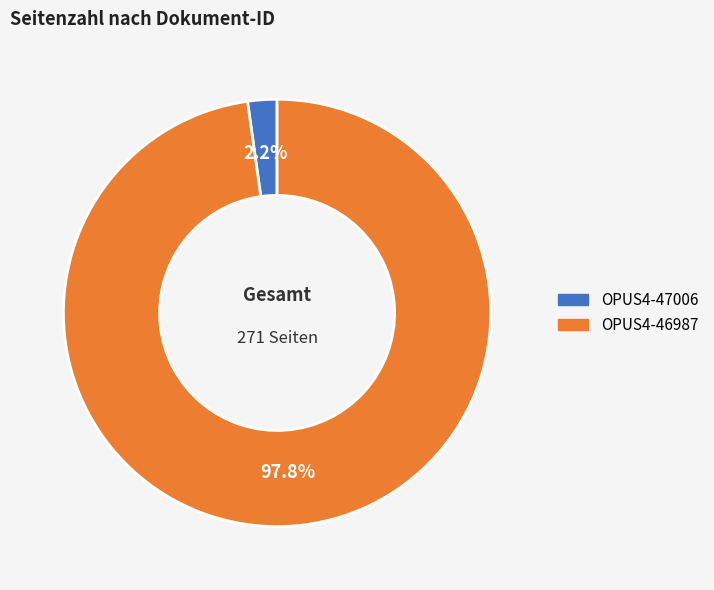

What percentage is the OPUS4-47006 slice, to the nearest percent?

2%